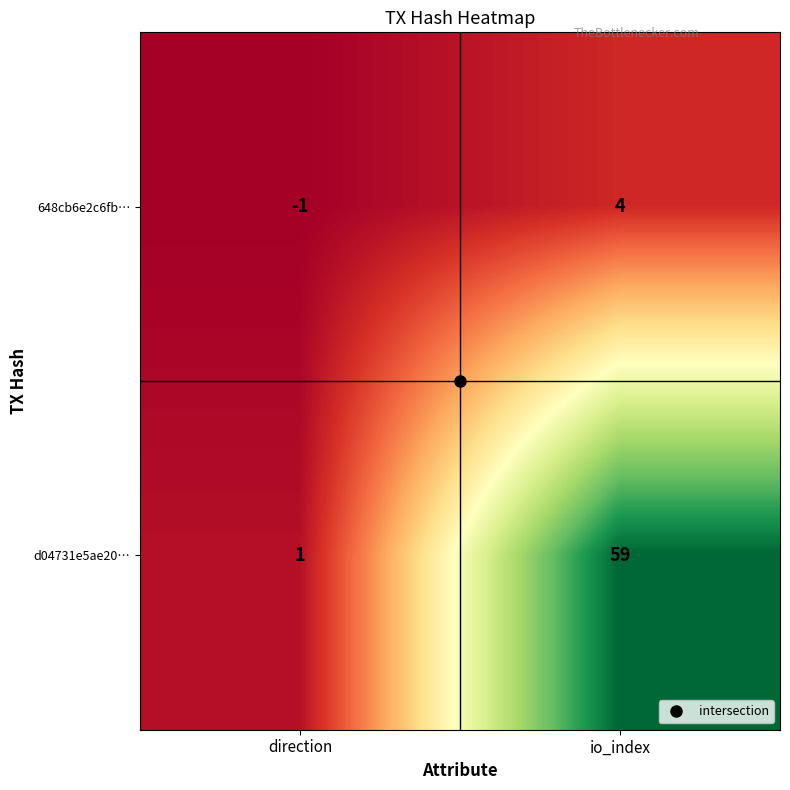

How many data points in d04731e5ae20… are less than 59?

1